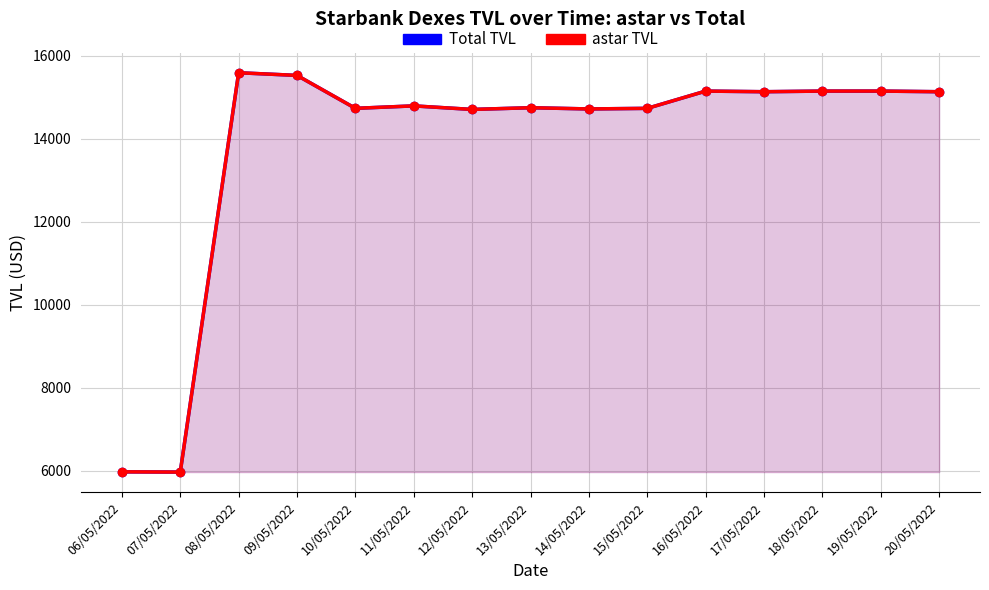

What position from the left is 15/05/2022?

10